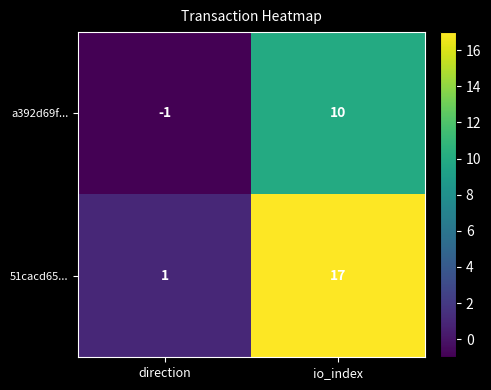

True or false: a392d69f... has a value of 10 at io_index.

True